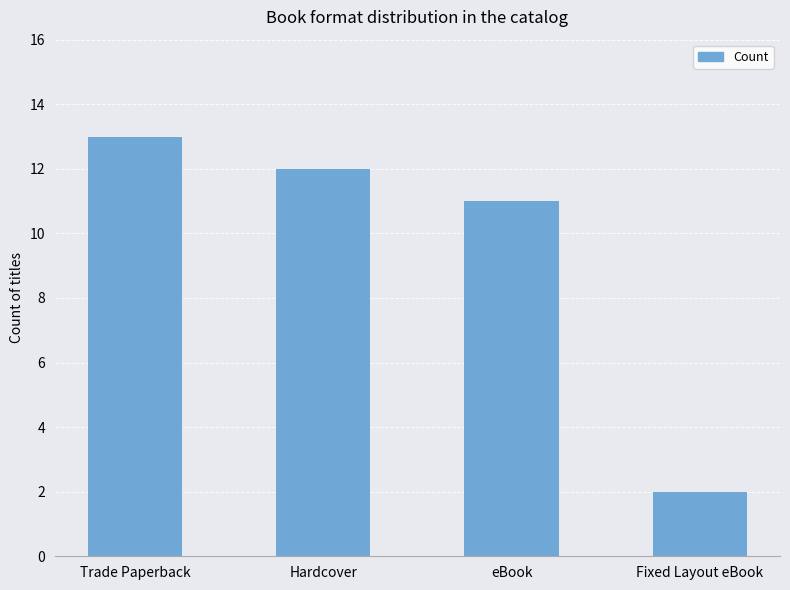

Where does the data first go above 12?

Trade Paperback